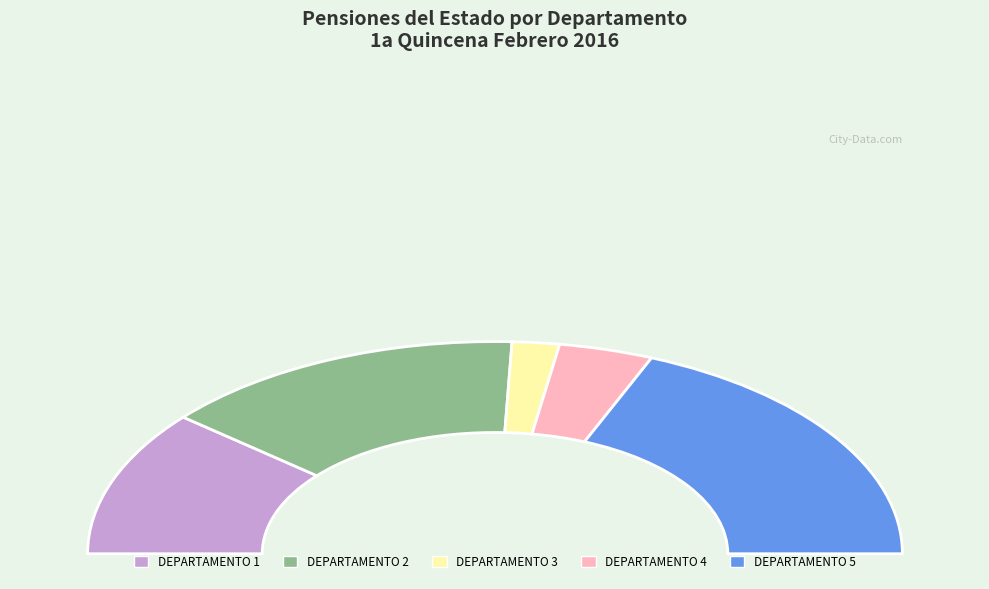

What is the change in value from DEPARTAMENTO 2 to DEPARTAMENTO 3?

-4163.0